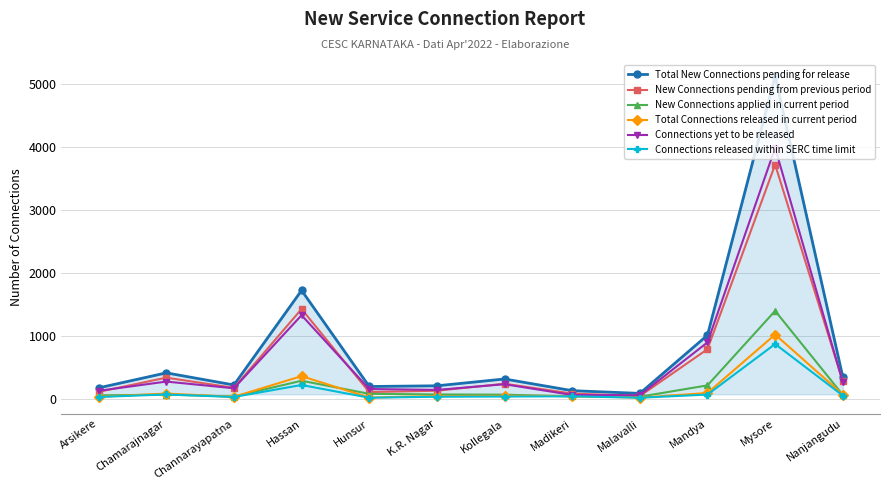

Which series has the widest spread of values?

Total New Connections pending for release